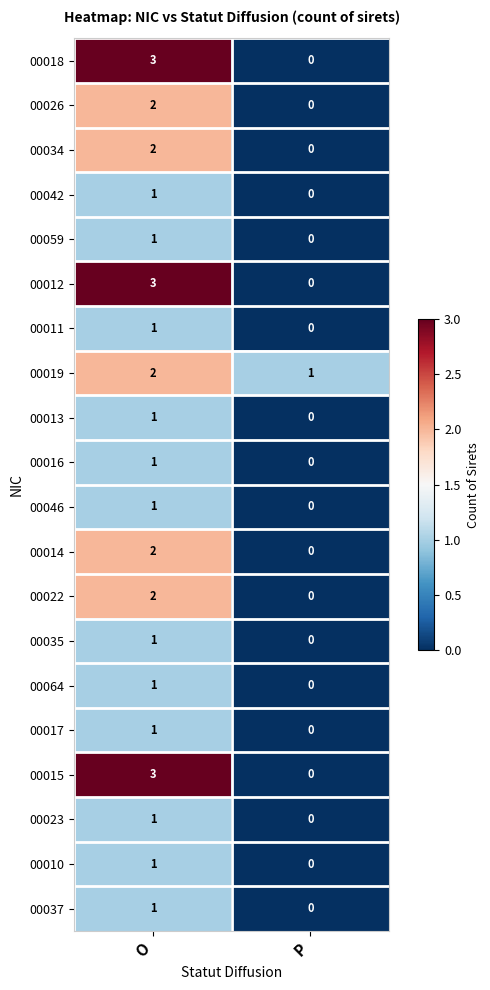

What is the maximum value shown in the chart?

3